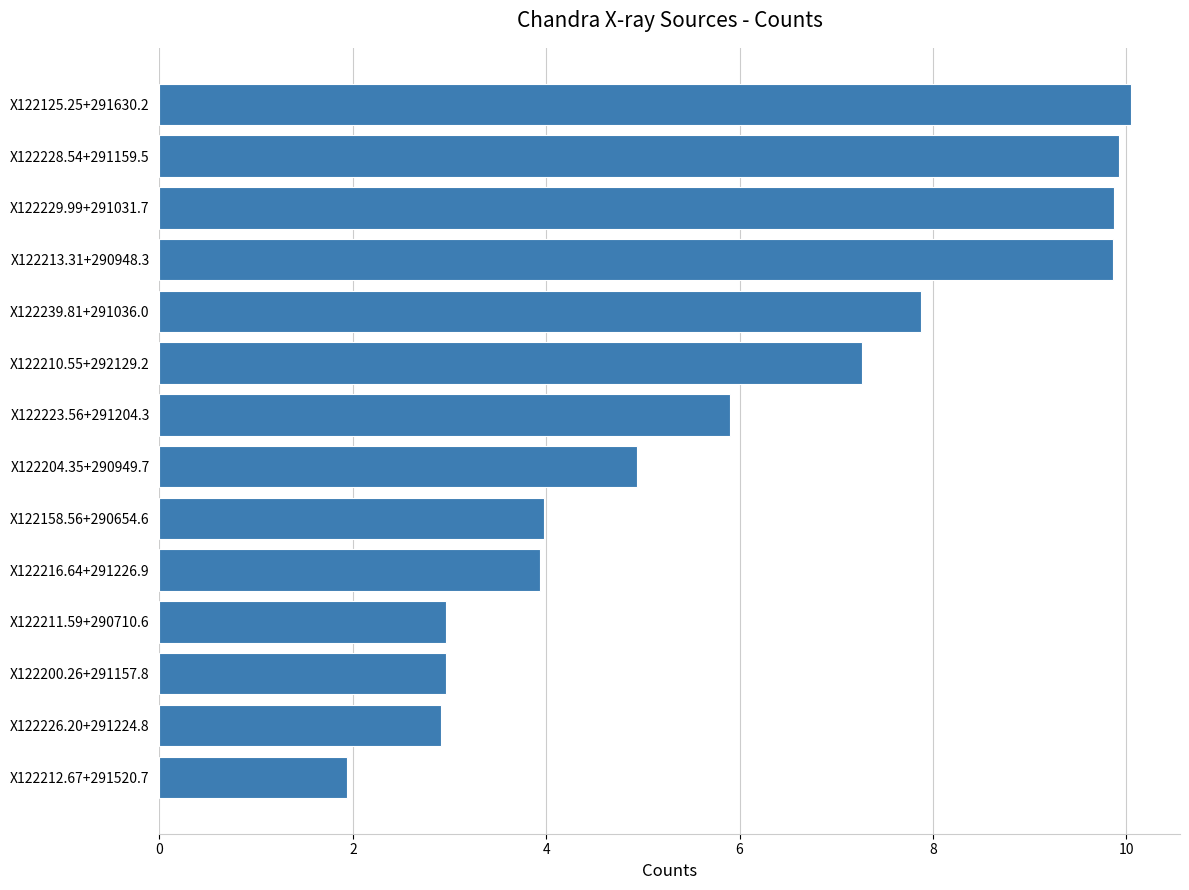

Does the chart contain stacked bars?

No